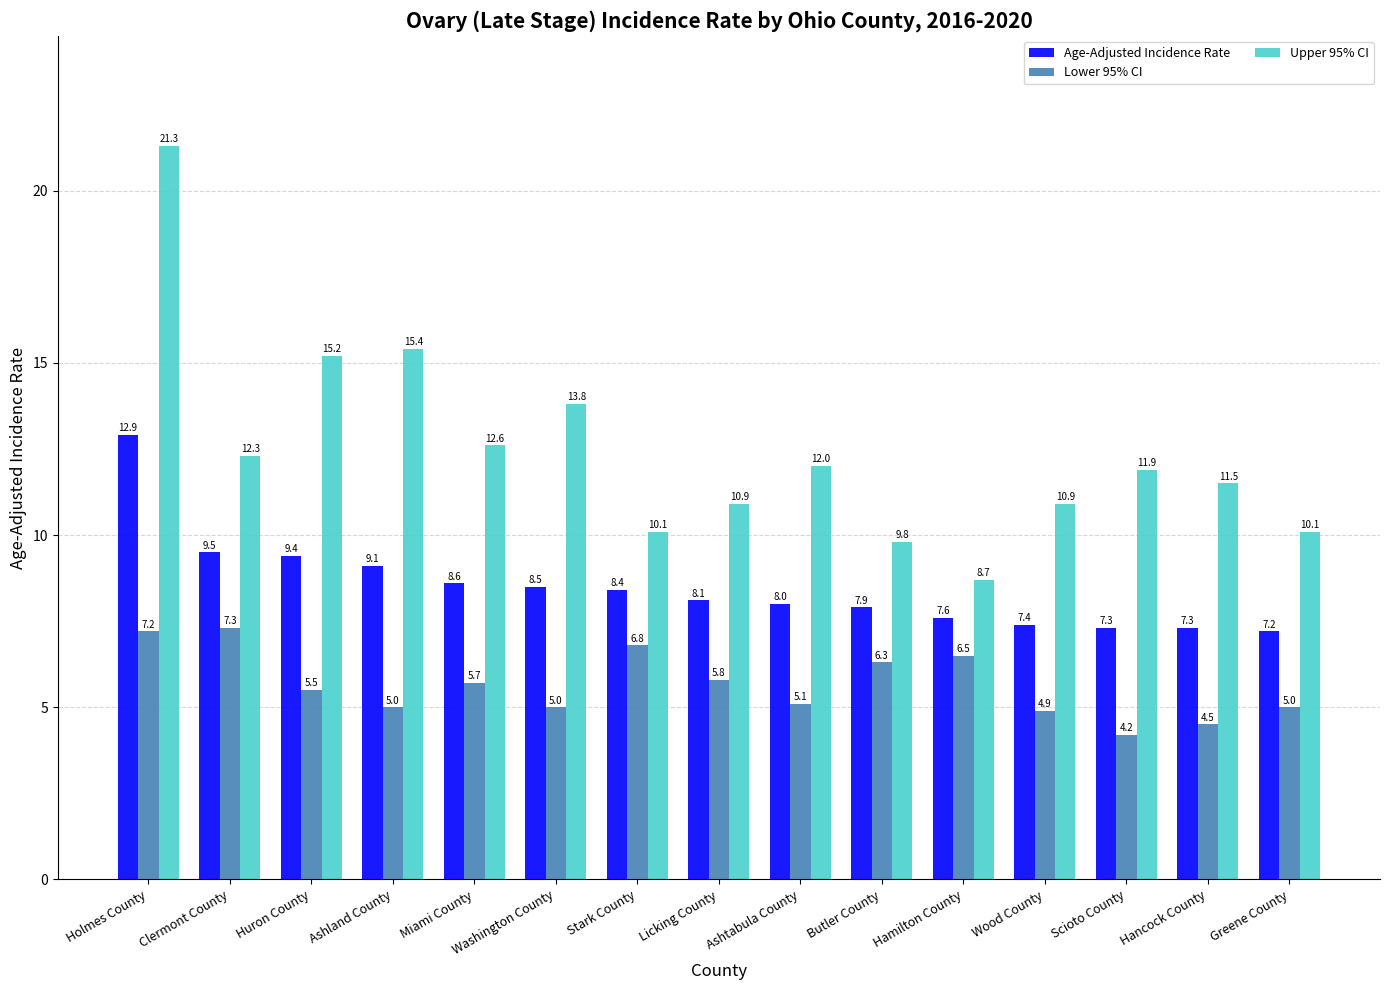

What is the greatest value displayed?

21.3